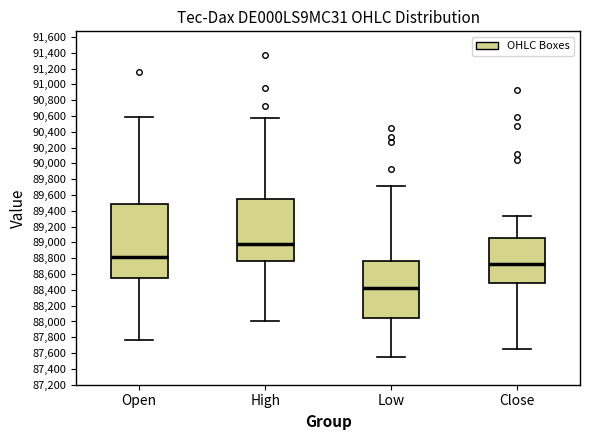

Reading left to right, transcribe this box plot: for each box, give where its median line is, the range the box spans, and where its two whiskers end, as read against the y-axis. The values are not printed on the chart, so give them approximately, as read against the axis.

Open: median 88820, box 88540 to 89480, whiskers 87760 to 90580
High: median 88980, box 88780 to 89560, whiskers 88000 to 90580
Low: median 88420, box 88040 to 88760, whiskers 87560 to 89720
Close: median 88720, box 88480 to 89060, whiskers 87660 to 89340